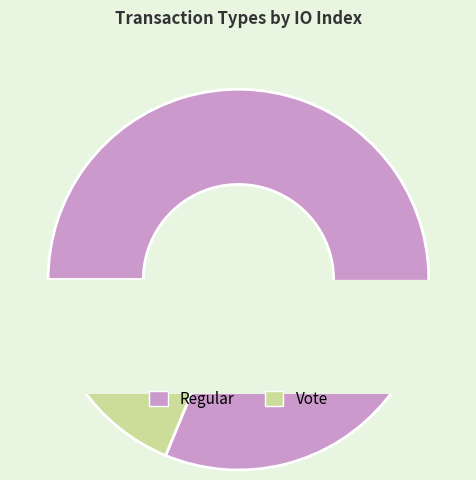

What is the change in value from Regular (io_index=13) to Vote (io_index=3)?

-10